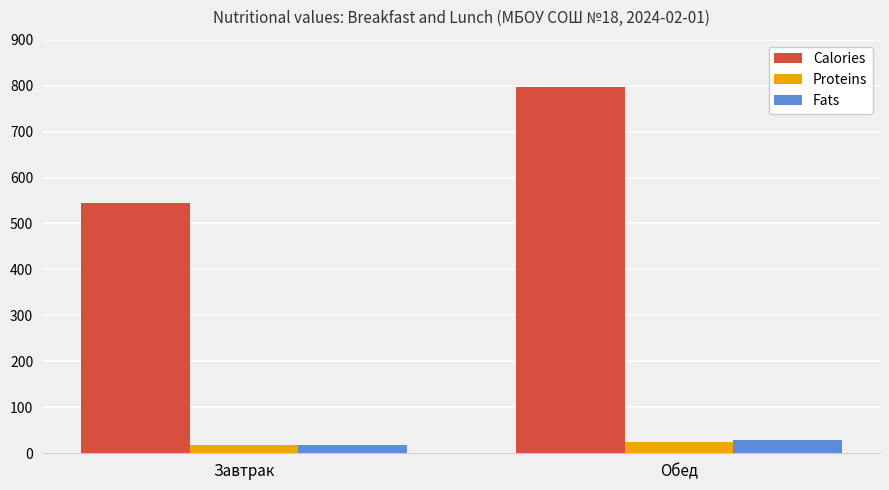

Is the value of Proteins at Завтрак greater than the value of Calories at Обед?

No